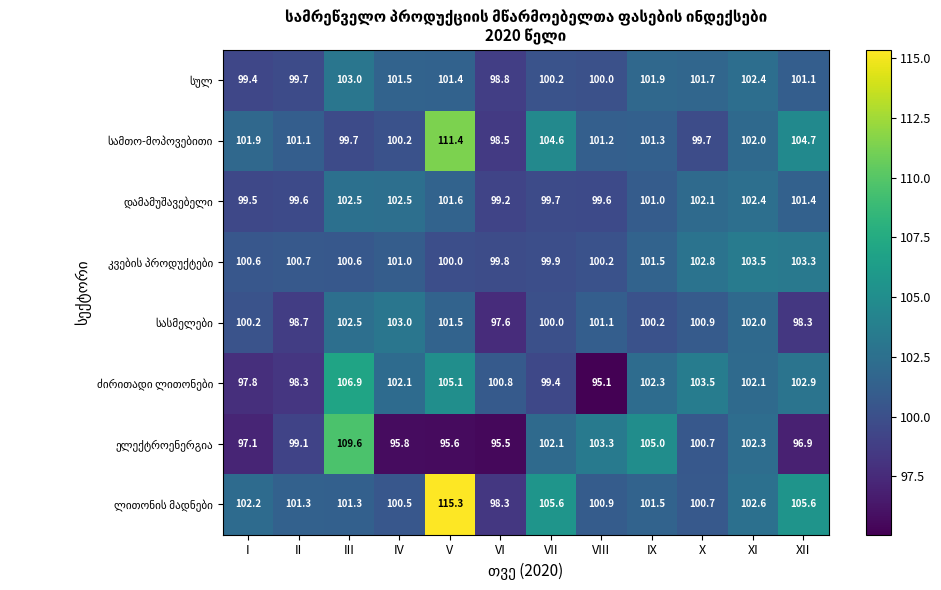

What is the difference between the highest and lowest values at IX?

4.8